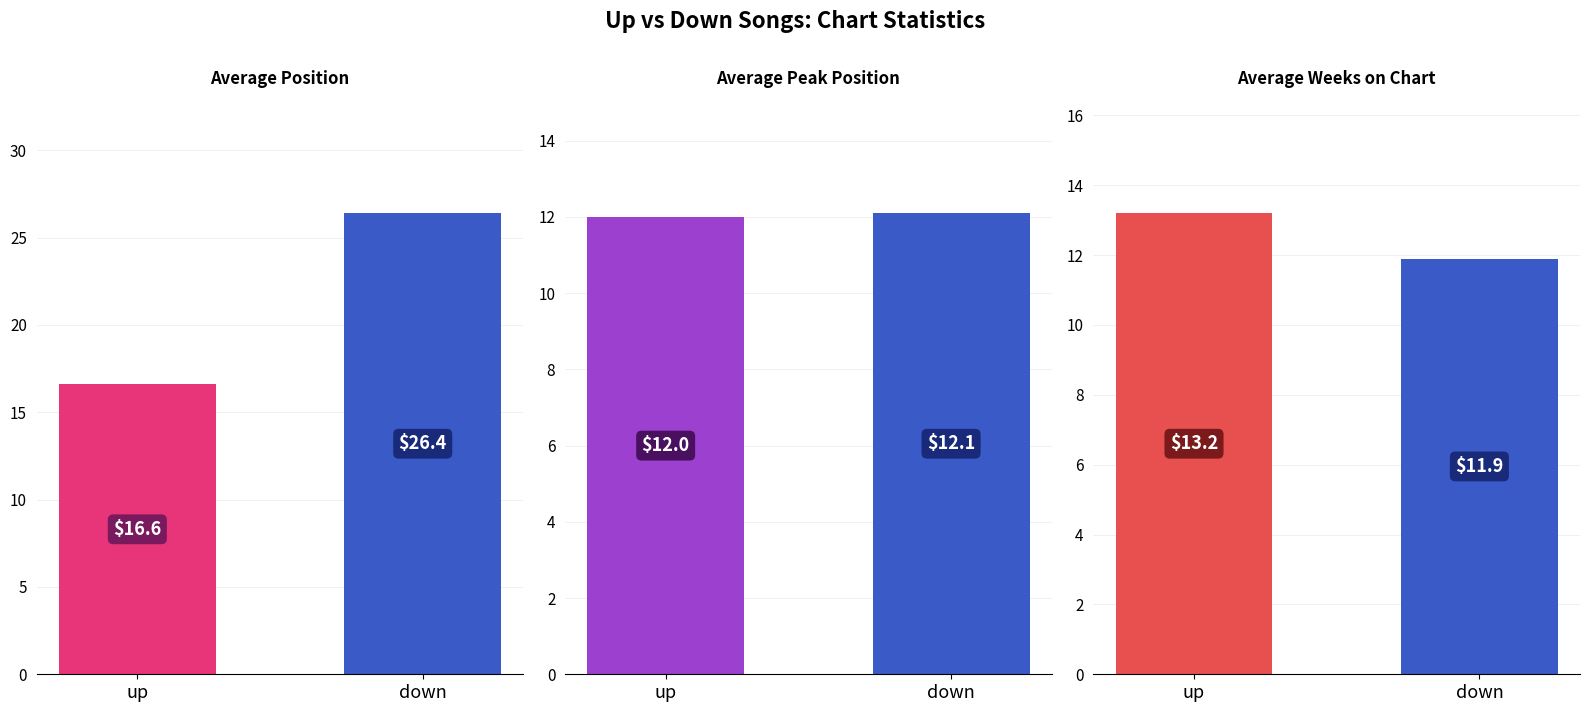

What is the greatest value displayed?

26.4